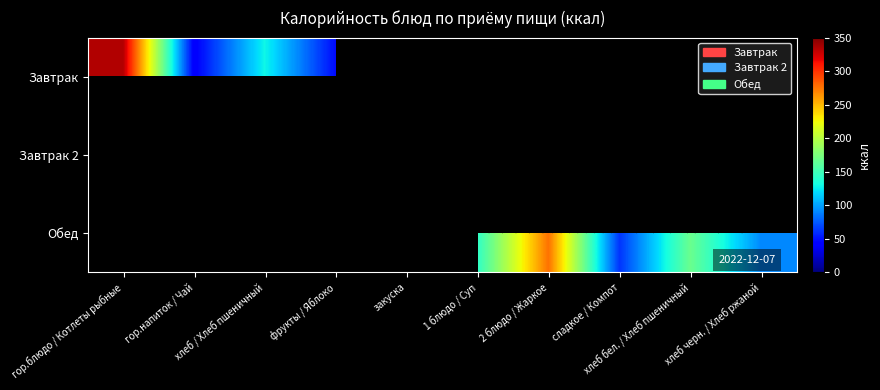

Between закуска and сладкое / Компот, which is larger?

сладкое / Компот